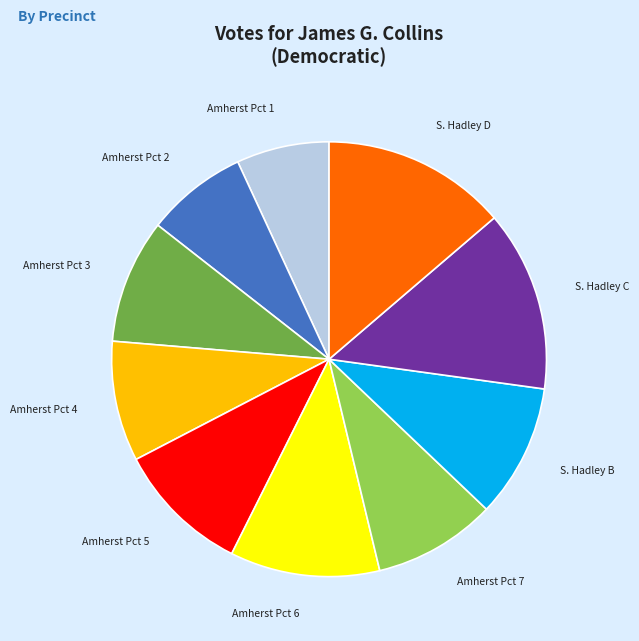

Is Amherst Pct 5 the majority of the pie?

No